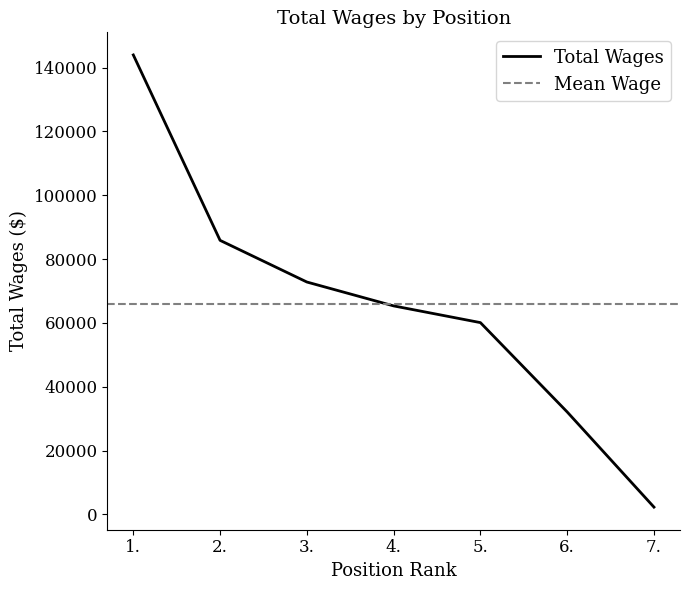

Count the number of categories in the chart.

7